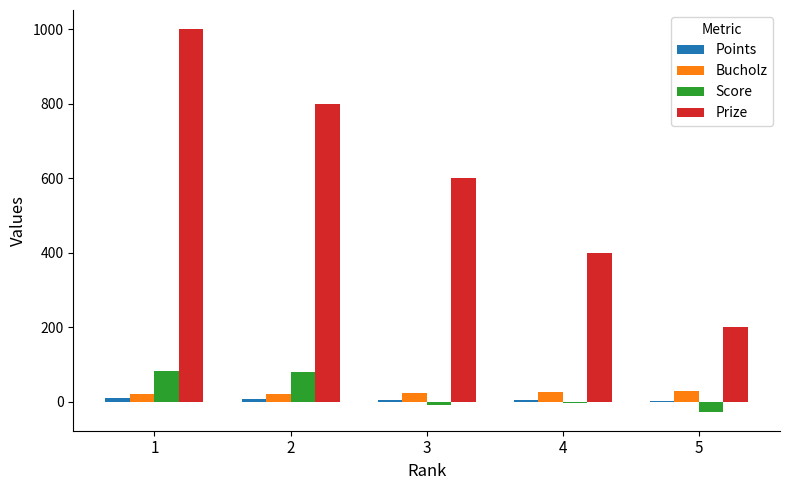

The value of Score at 5 is -26. True or false?

True